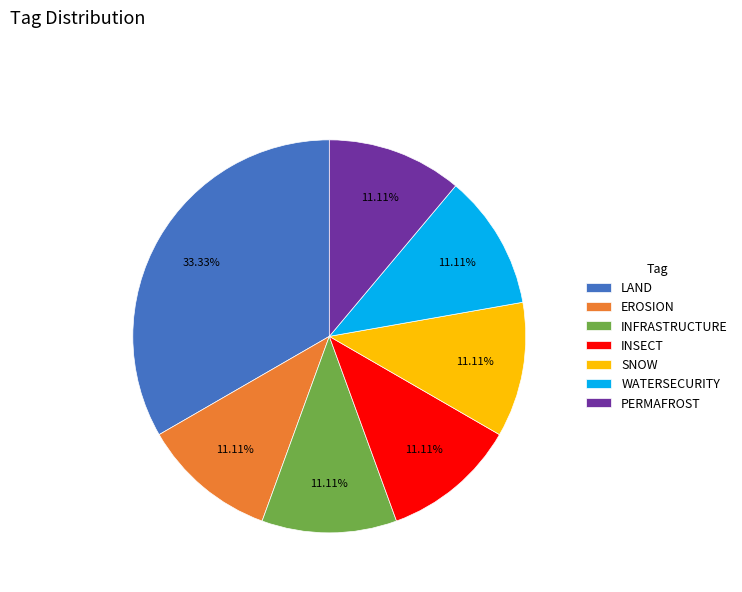

Count the number of slices in the pie.

7